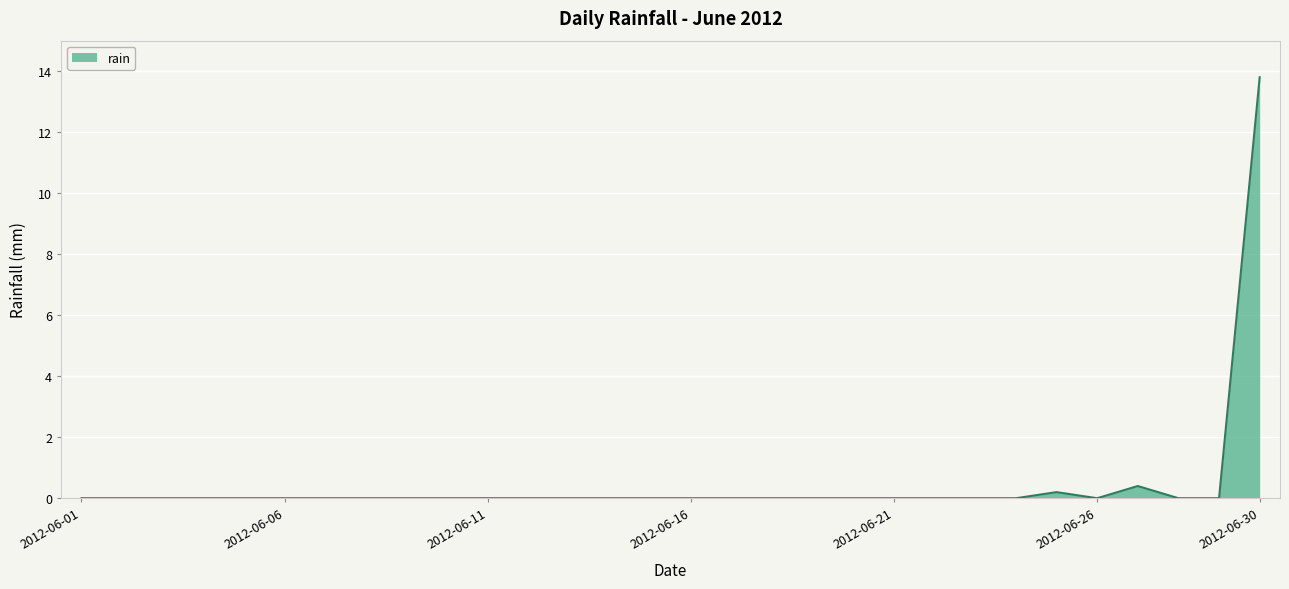

What is the maximum value shown in the chart?

13.8